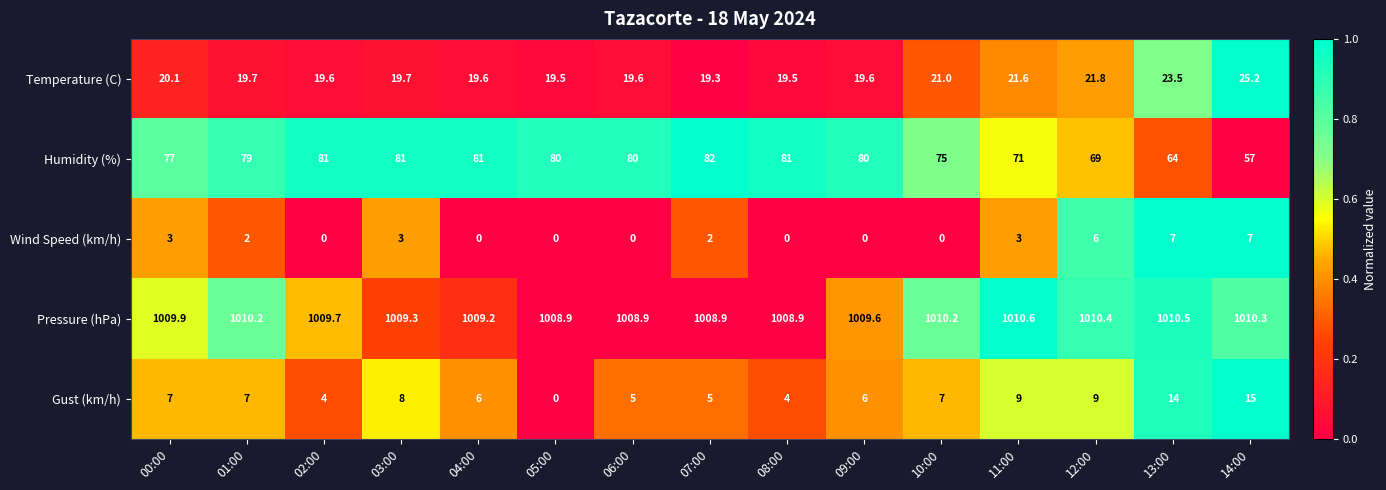

Is it true that Temperature (C) equals 29.9 at 05:00?

False